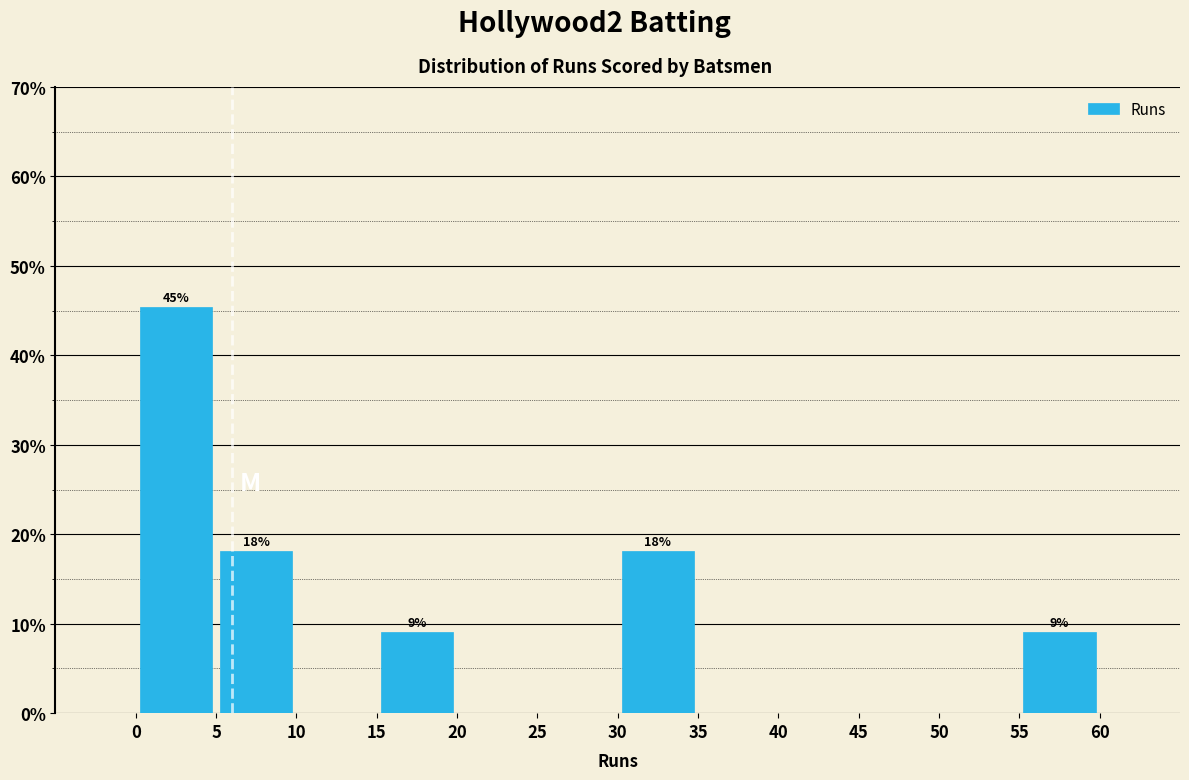

Over which range of the x-axis is the bar tallest?

0 to 5